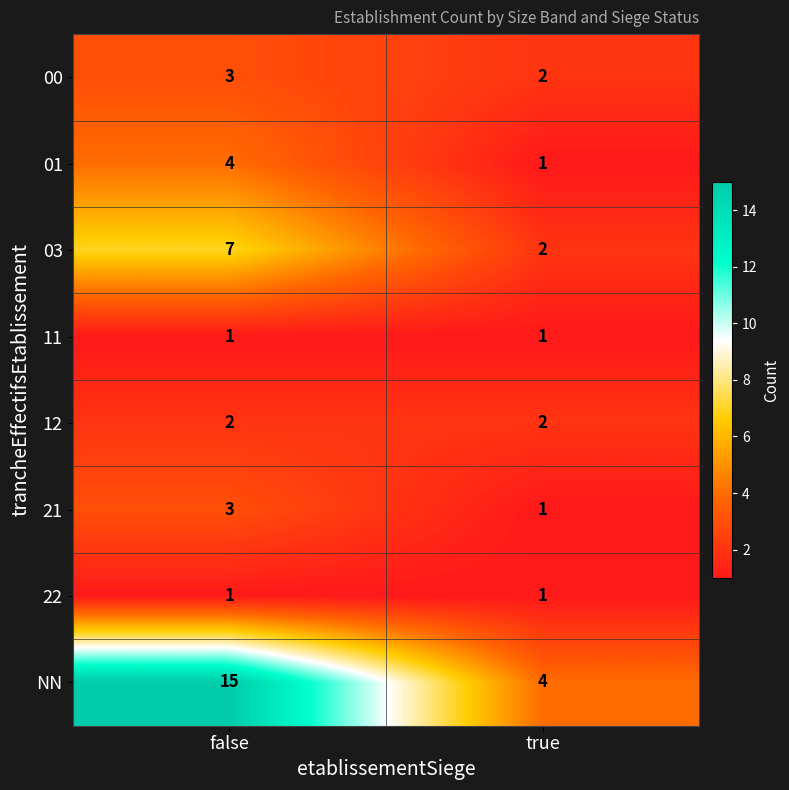

Where is 00 nearest to the value 2?

true